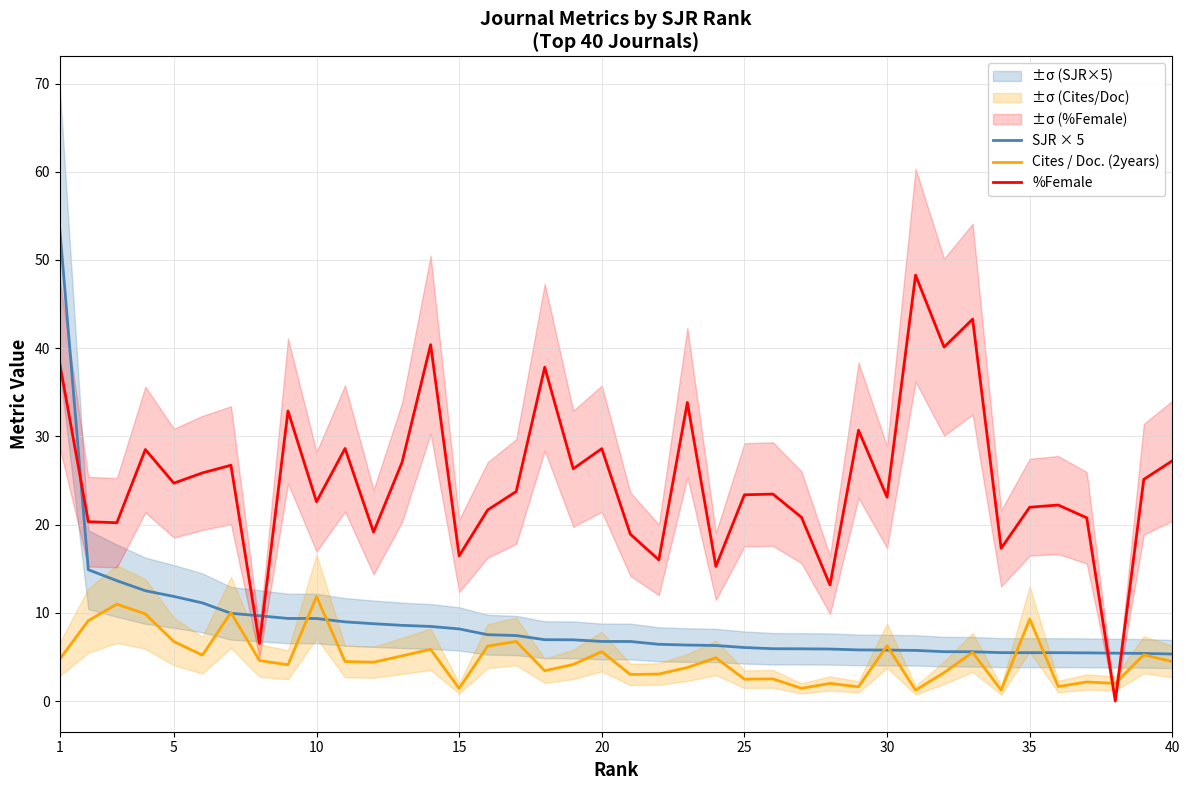

Between 17 and 38, which series saw the biggest shift?

%Female